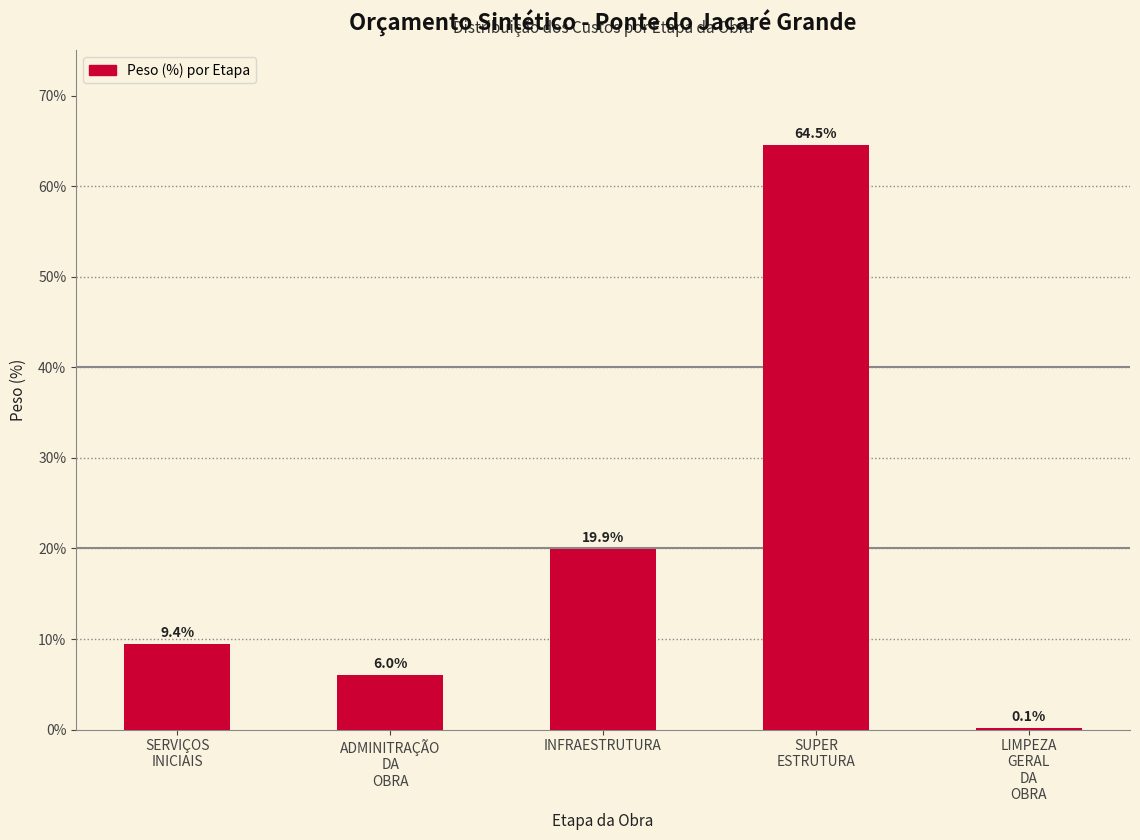

The chart shows a value of 19.9 at INFRAESTRUTURA. True or false?

True